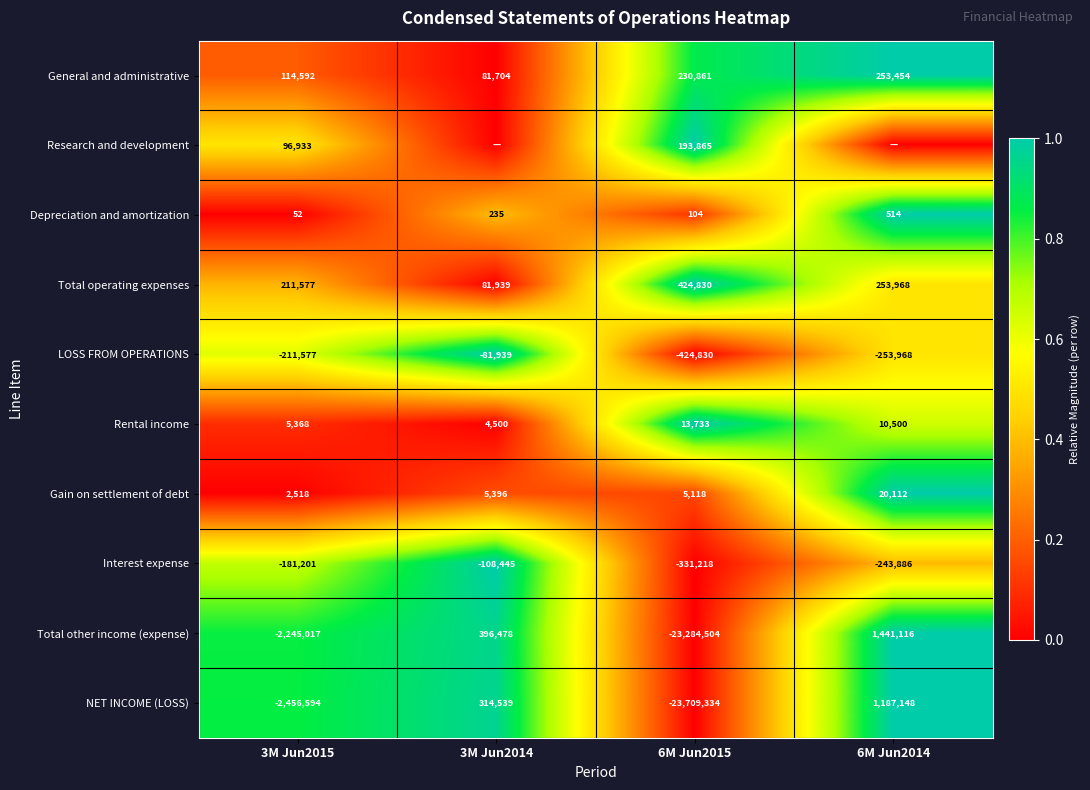

Rank the categories by Interest expense value from lowest to highest.

6M Jun2015, 6M Jun2014, 3M Jun2015, 3M Jun2014